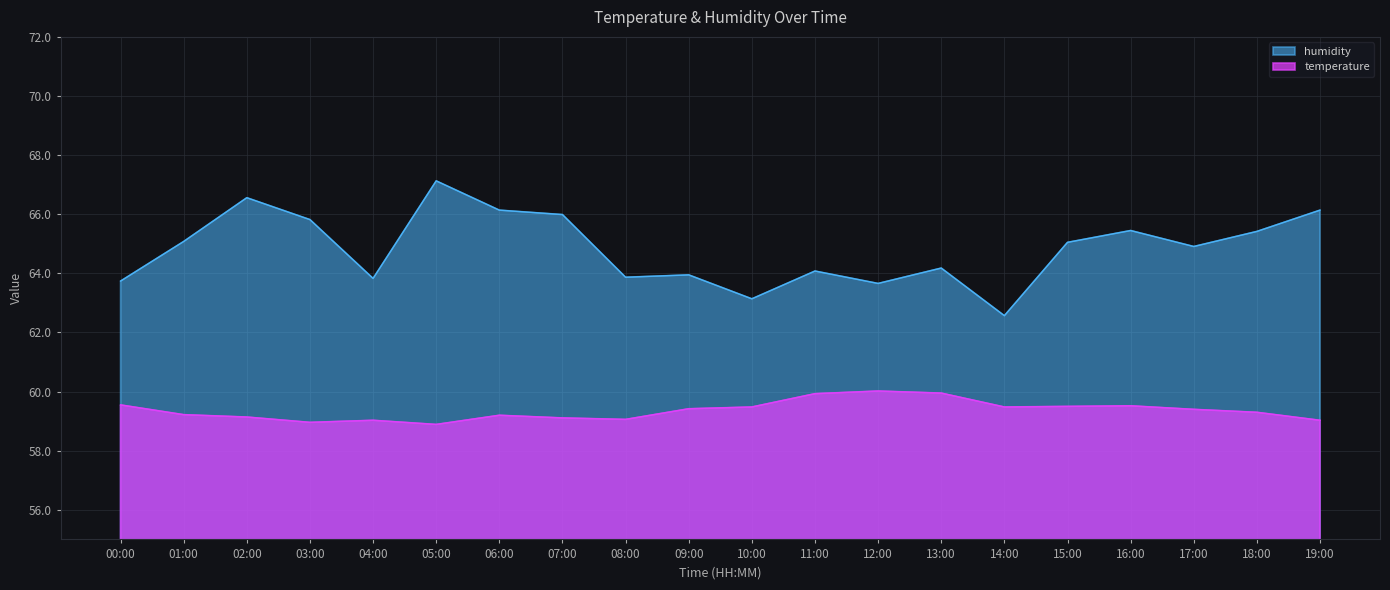

How many values in the humidity series exceed 65?

10